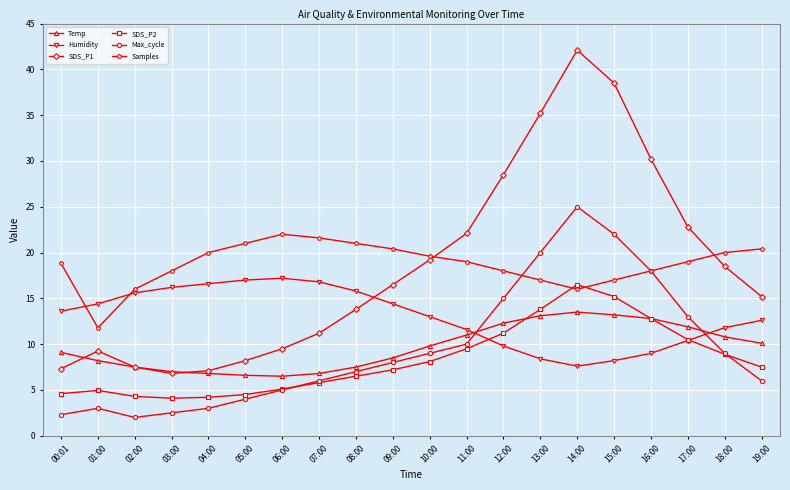

What is the label of the 20th point from the right?

00:01